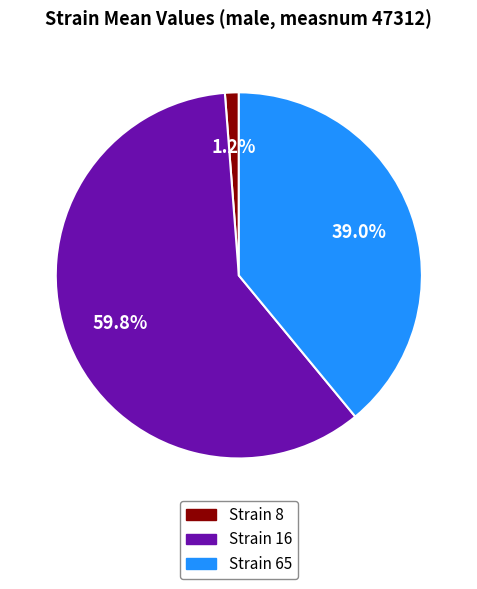

Is there a majority slice in this chart?

Yes